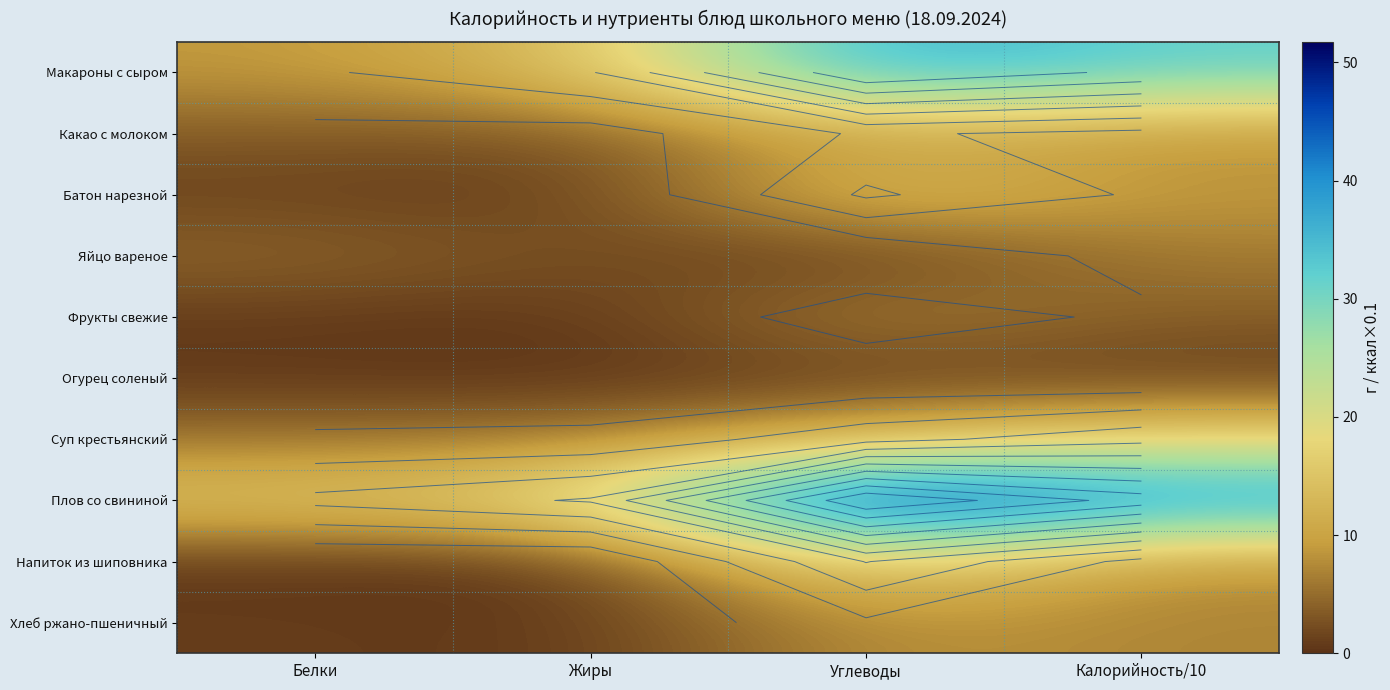

How many series are shown in this chart?

10